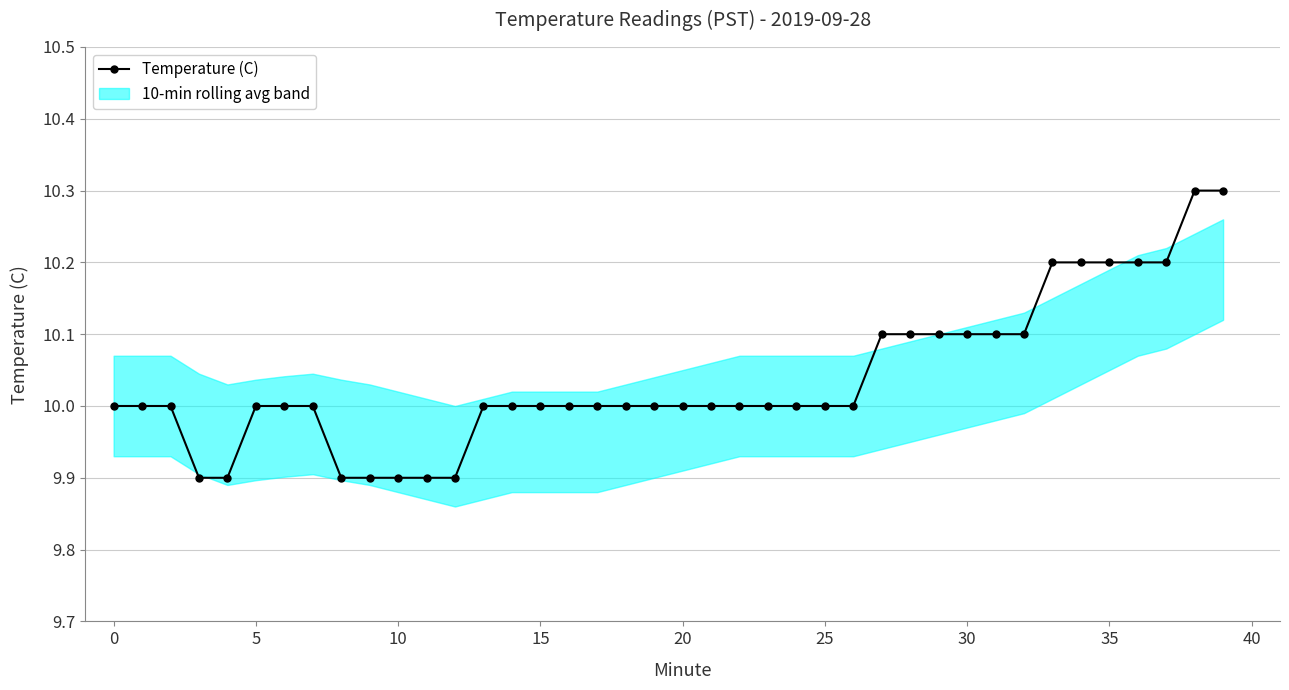

The value at 24 is 14.7. True or false?

False